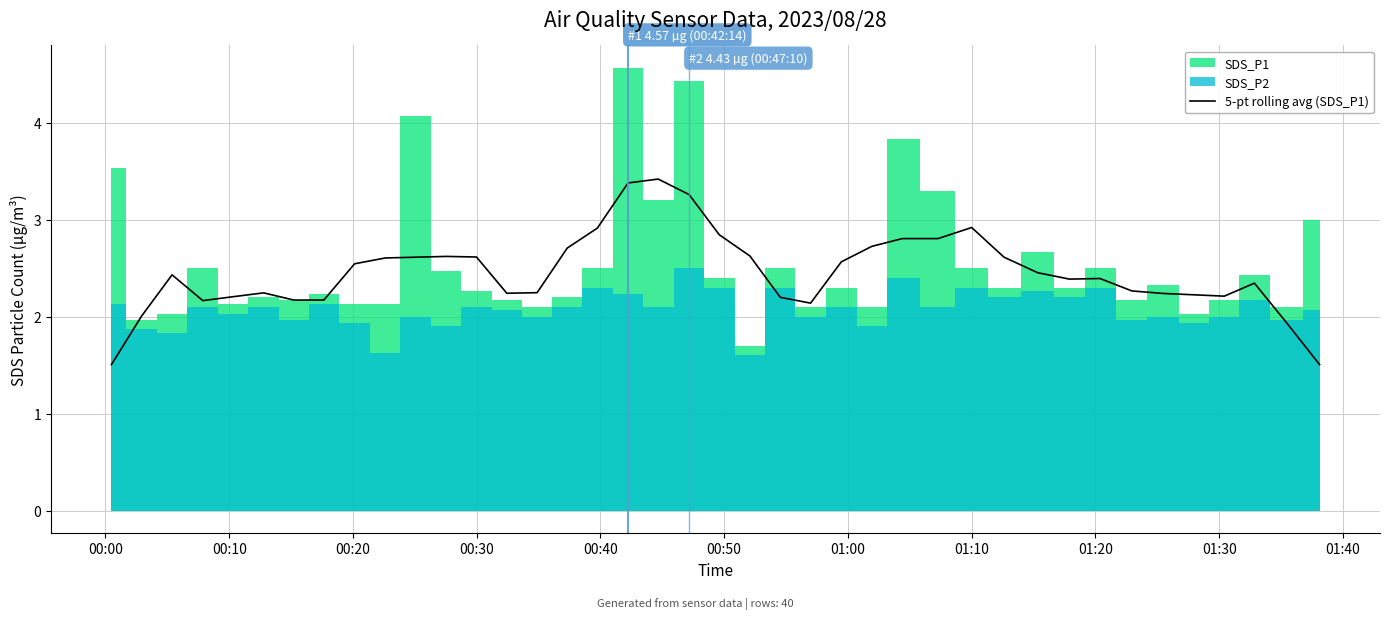

The value at 23 is 2.1. True or false?

True